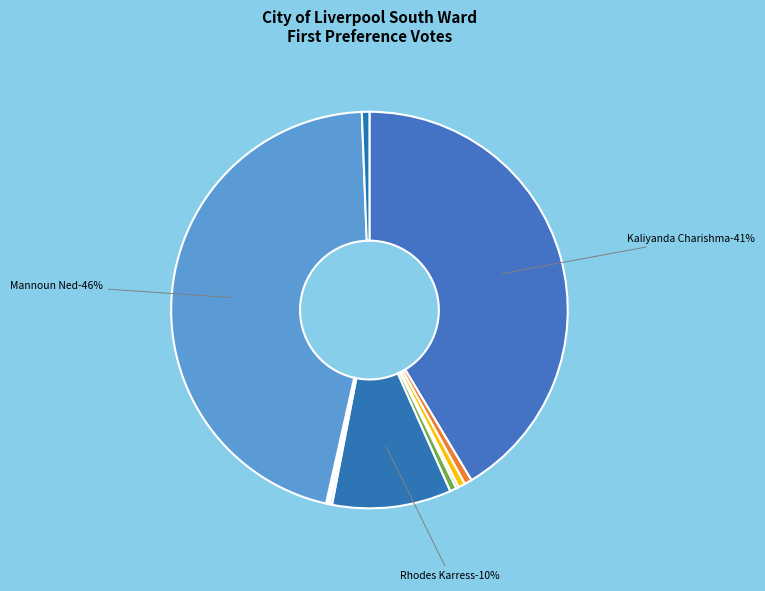

Is Group B - RHODES Karress the majority of the pie?

No